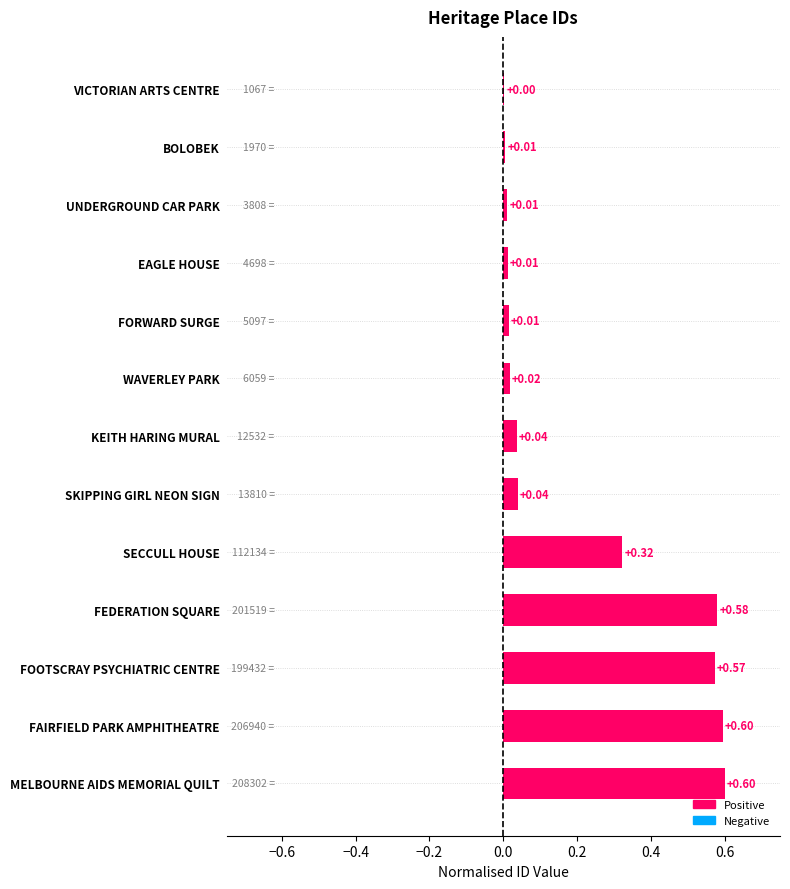

Count the number of categories in the chart.

13